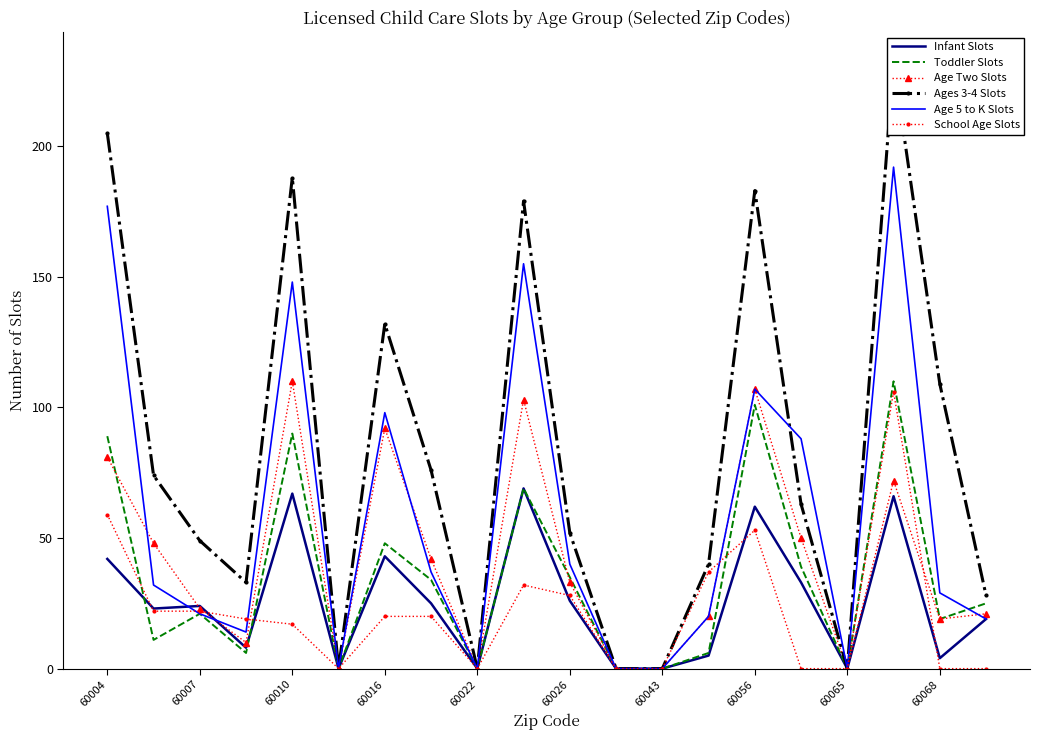

What is the difference between the maximum and minimum values in the School Age Slots series?

106